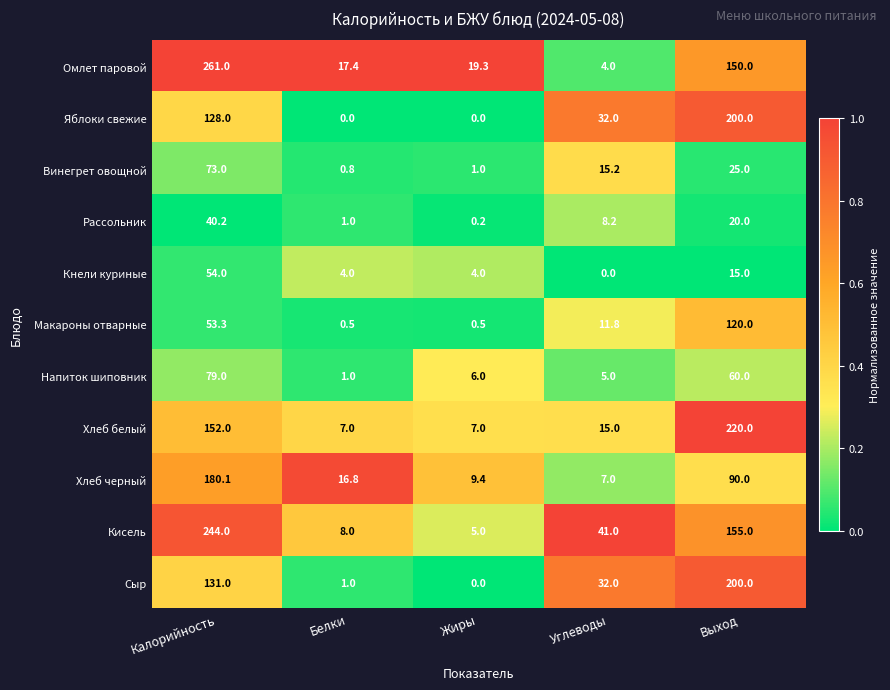

How many data points does each series have?

5